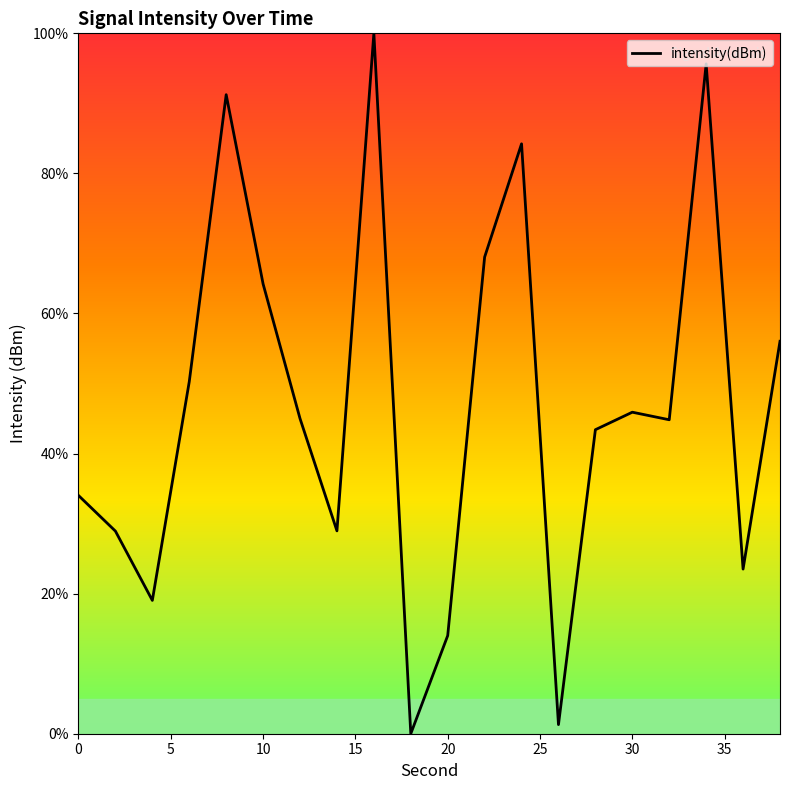

What is the greatest value displayed?

100.0